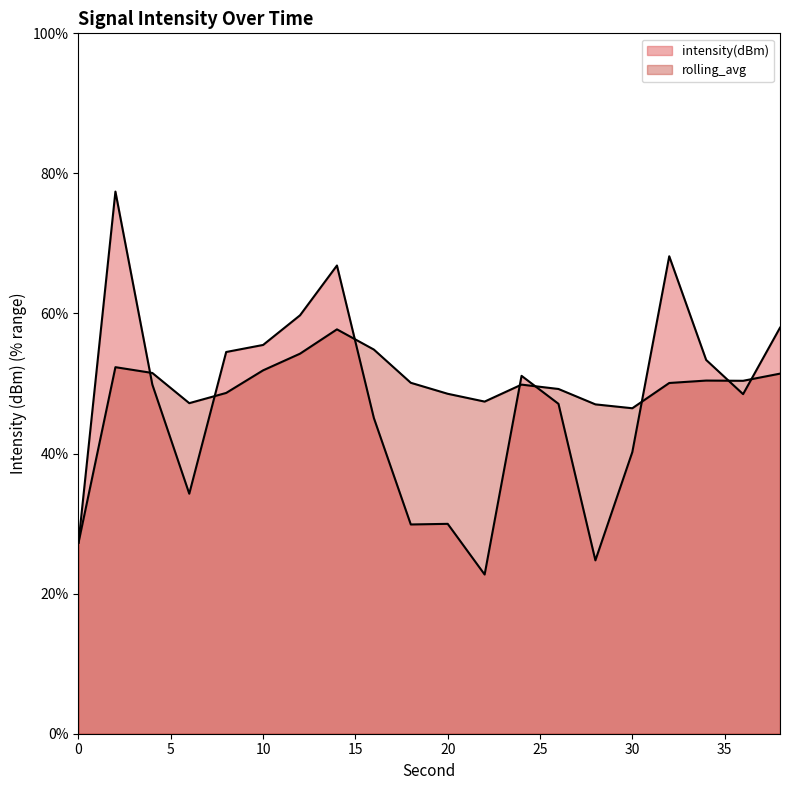

Which series has the widest spread of values?

intensity(dBm)